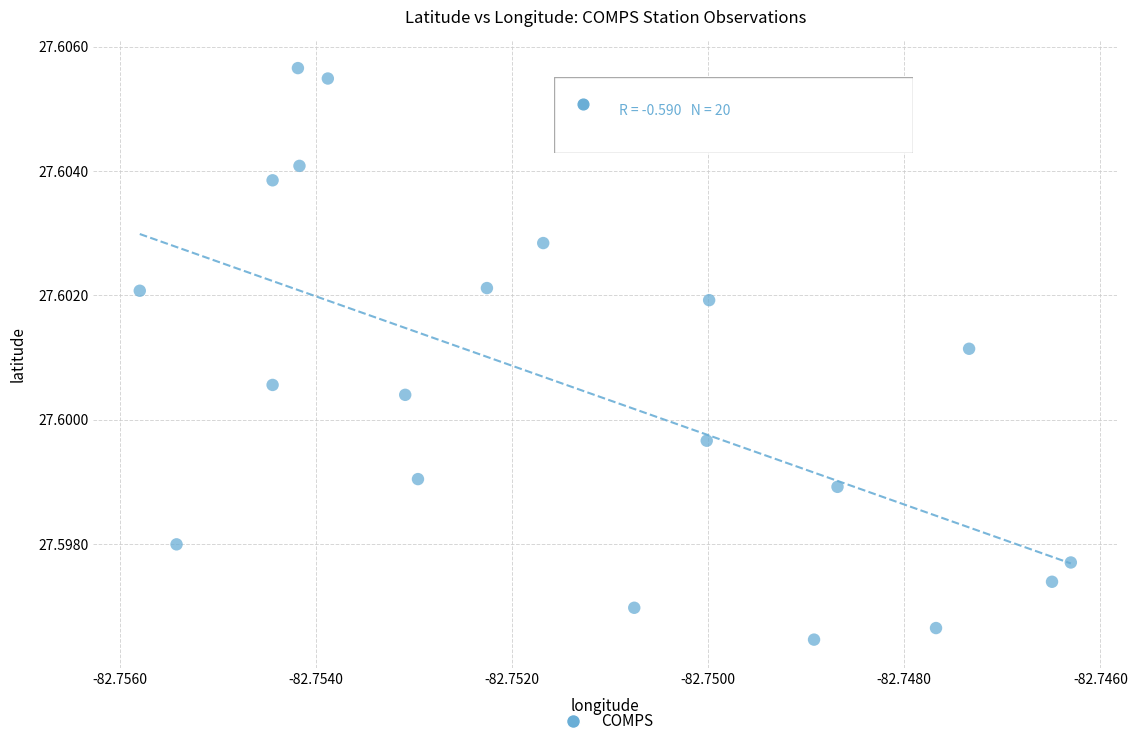

Count the number of points in this scatter plot.

20